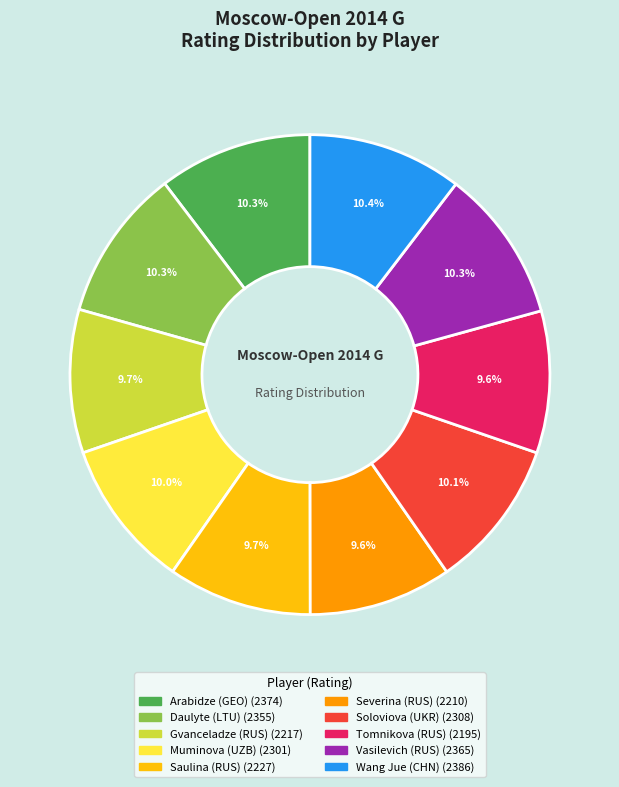

Count the number of slices in the pie.

10